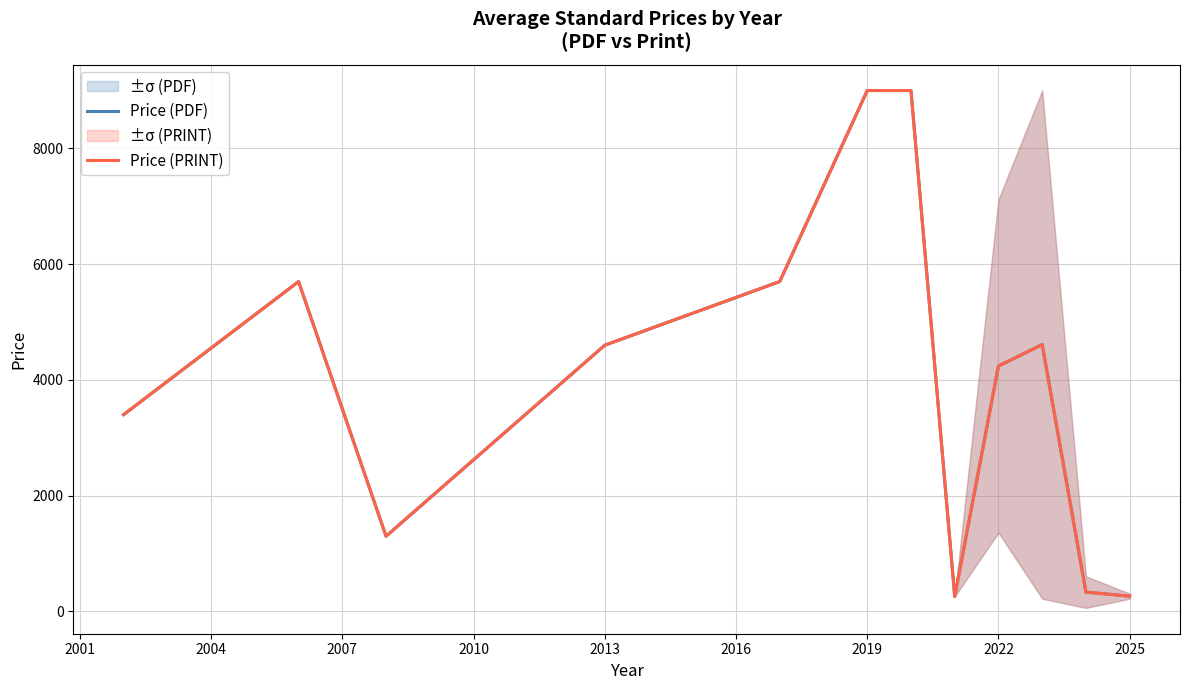

Which has a higher value, 2013 or 2019?

2019